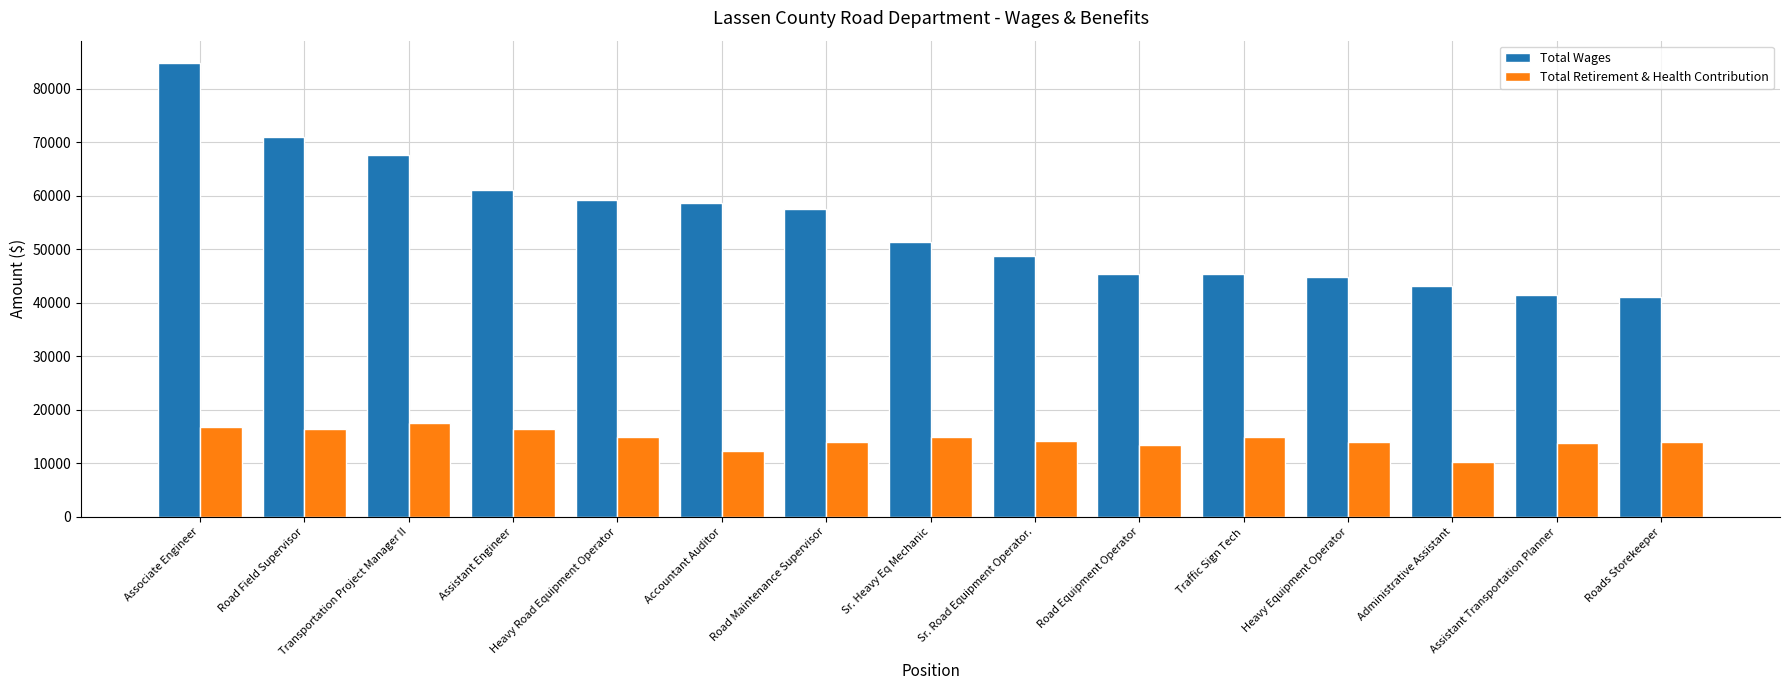

What is the difference between the maximum and minimum values in the Total Retirement & Health Contribution series?

7194